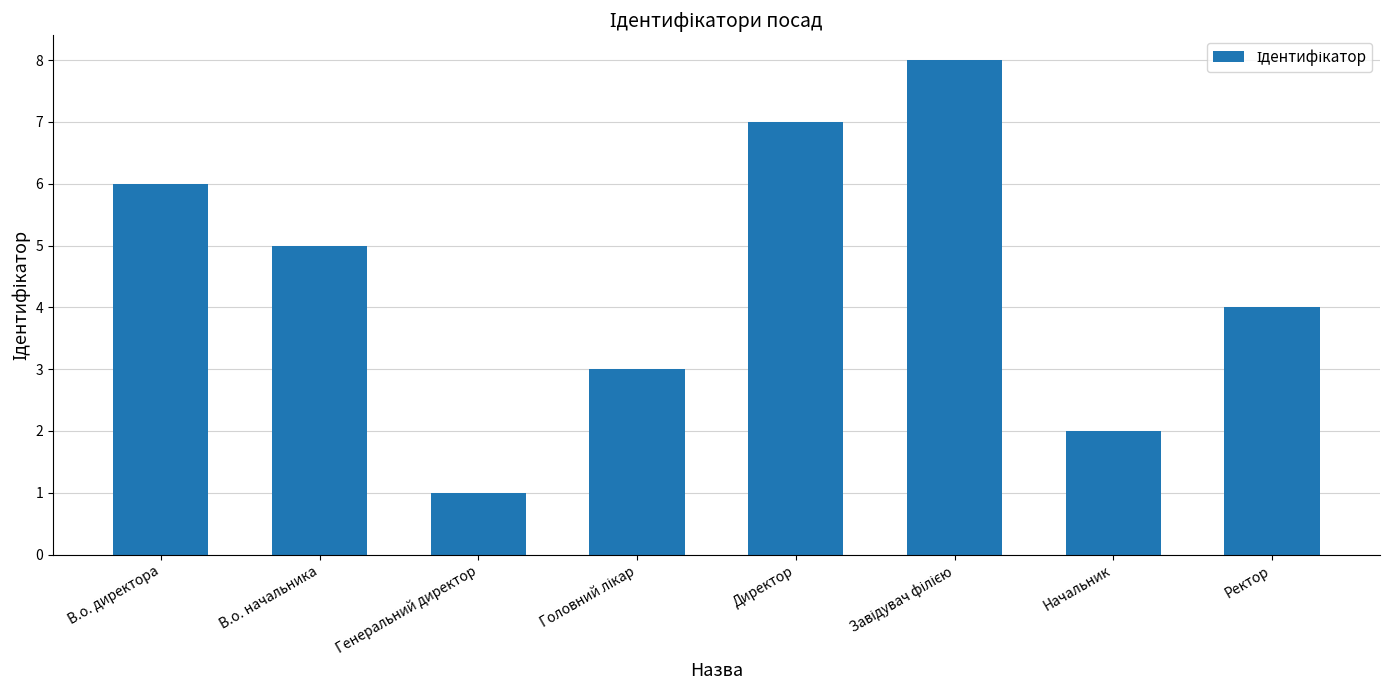

Which label corresponds to the smallest value in the chart?

Генеральний директор